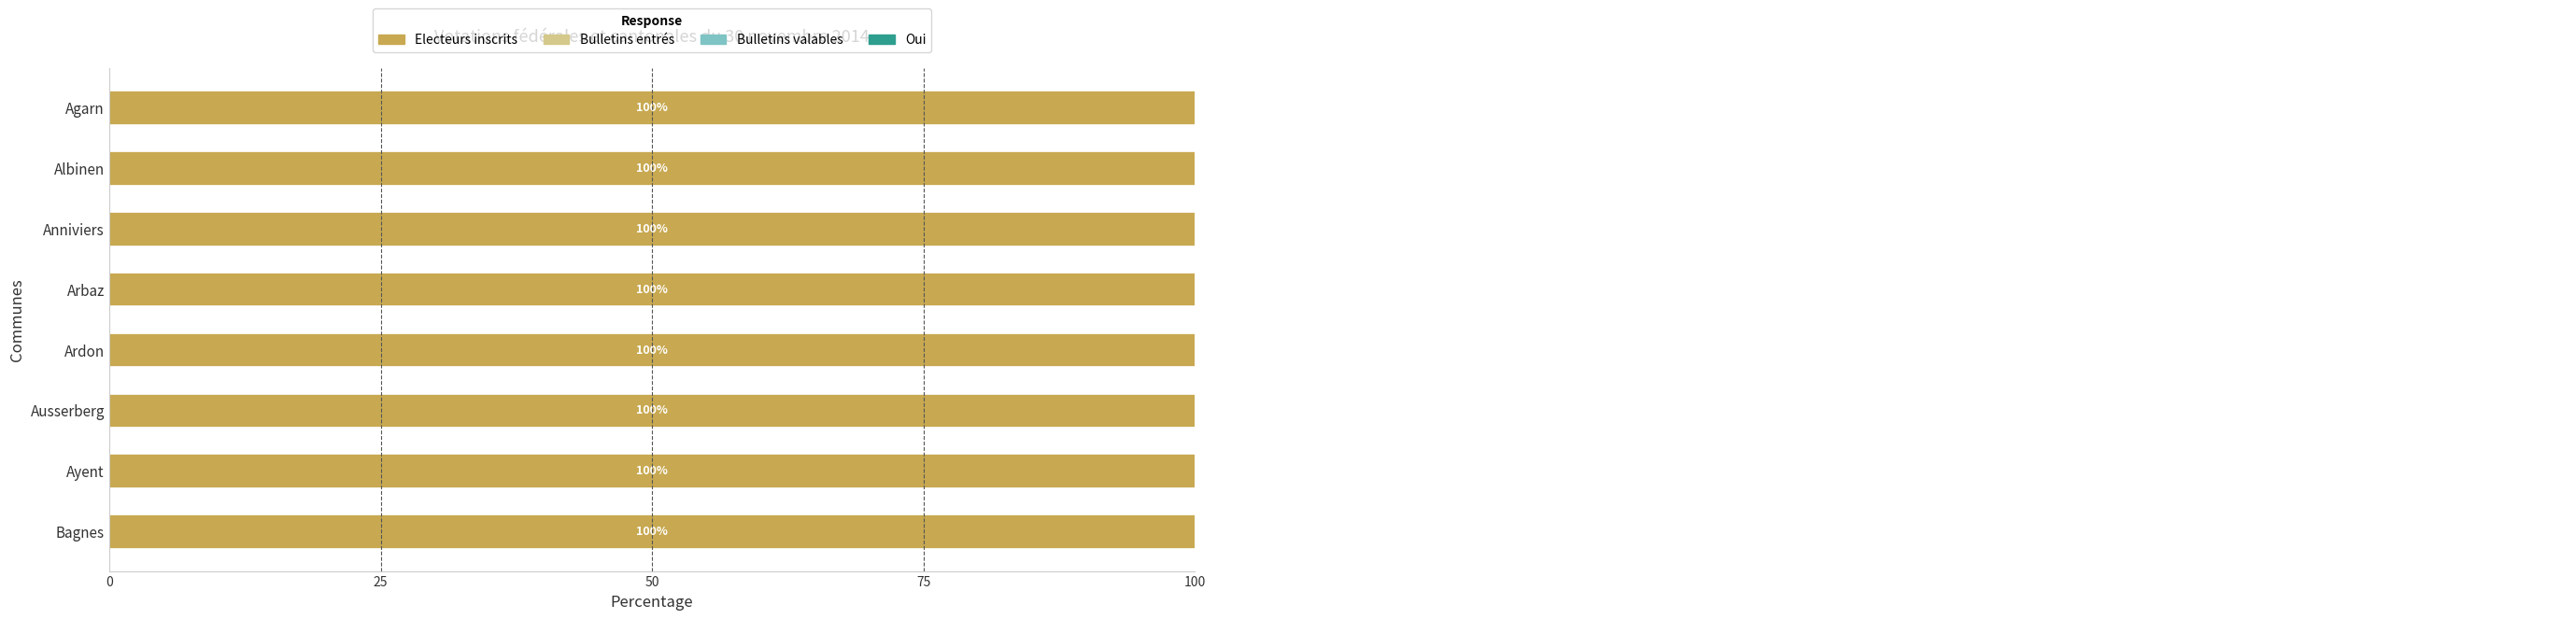

What are all the series names shown in the legend?

Electeurs inscrits, Bulletins entrés, Bulletins valables, Oui